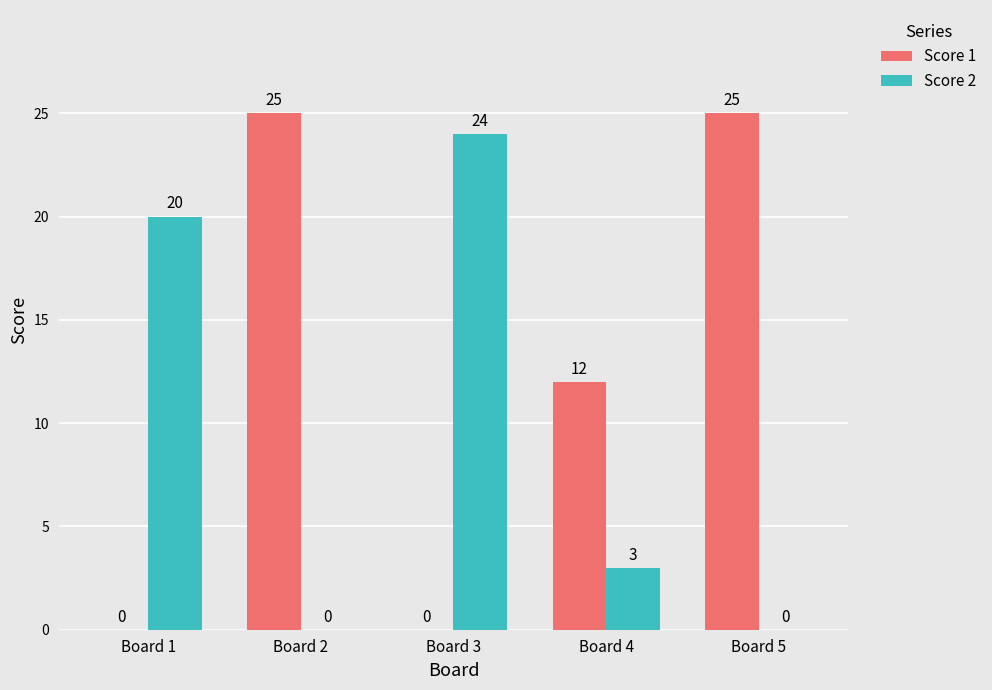

What is the sum of the Score 1 values at Board 4 and Board 2?

37